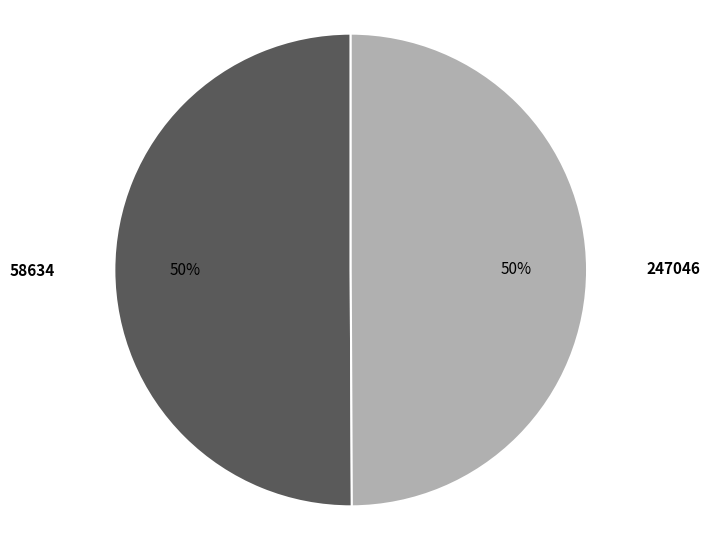

What is the ratio of the value at 247046 to the value at 58634?

1.0